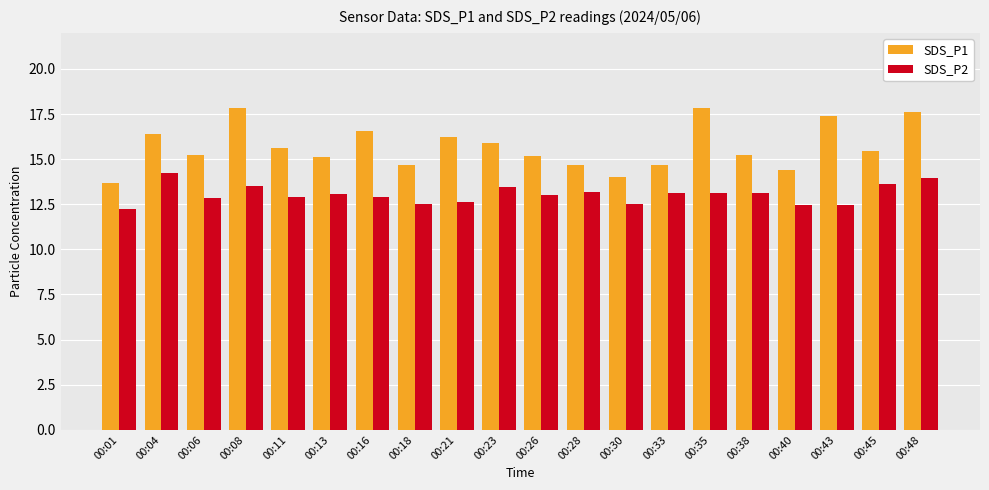

What is the sum of the SDS_P1 values at 00:06 and 00:43?

32.6